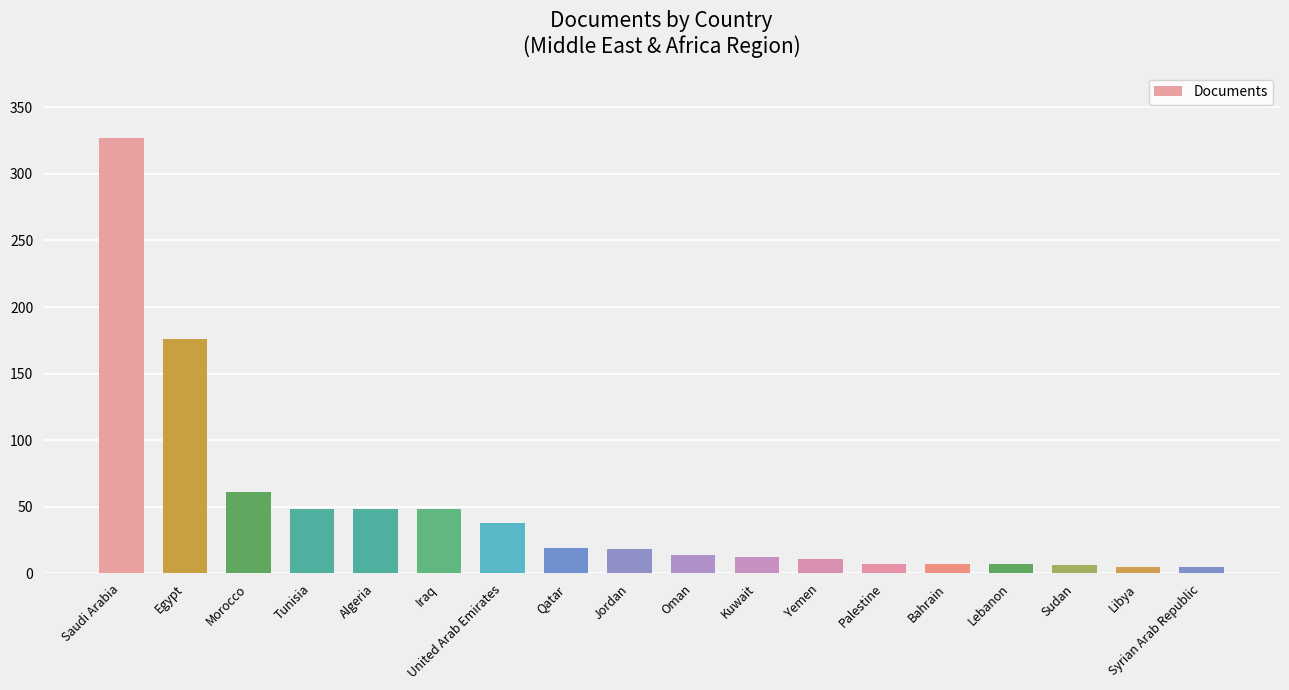

What is the sum of the values at Yemen and Oman?

25